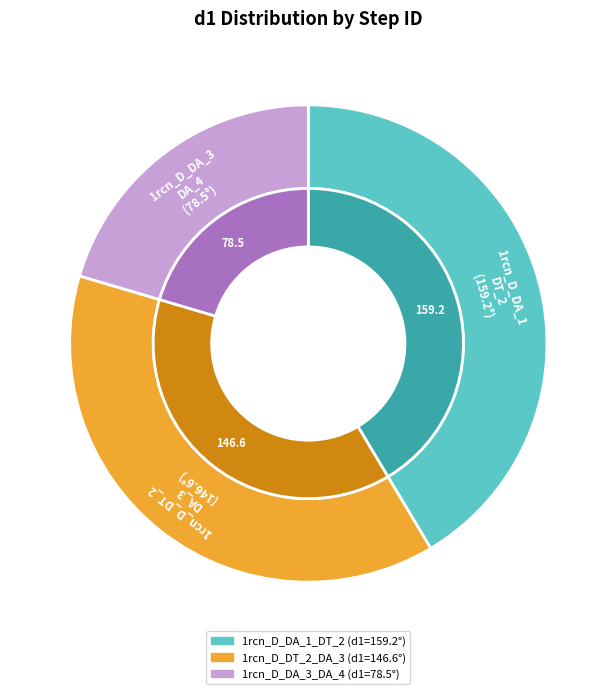

The 1rcn_D_DA_1_DT_2 slice represents 56% of the pie. True or false?

False